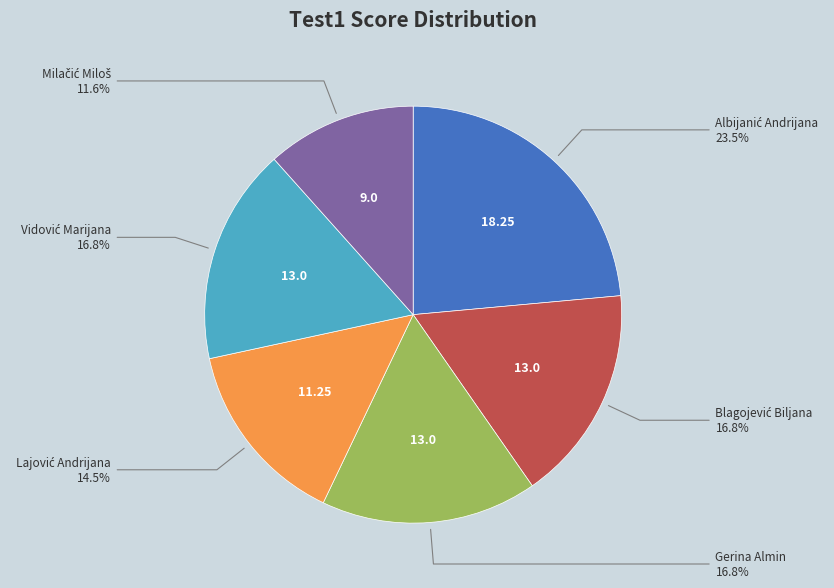

Is there any slice that represents more than half of the pie?

No